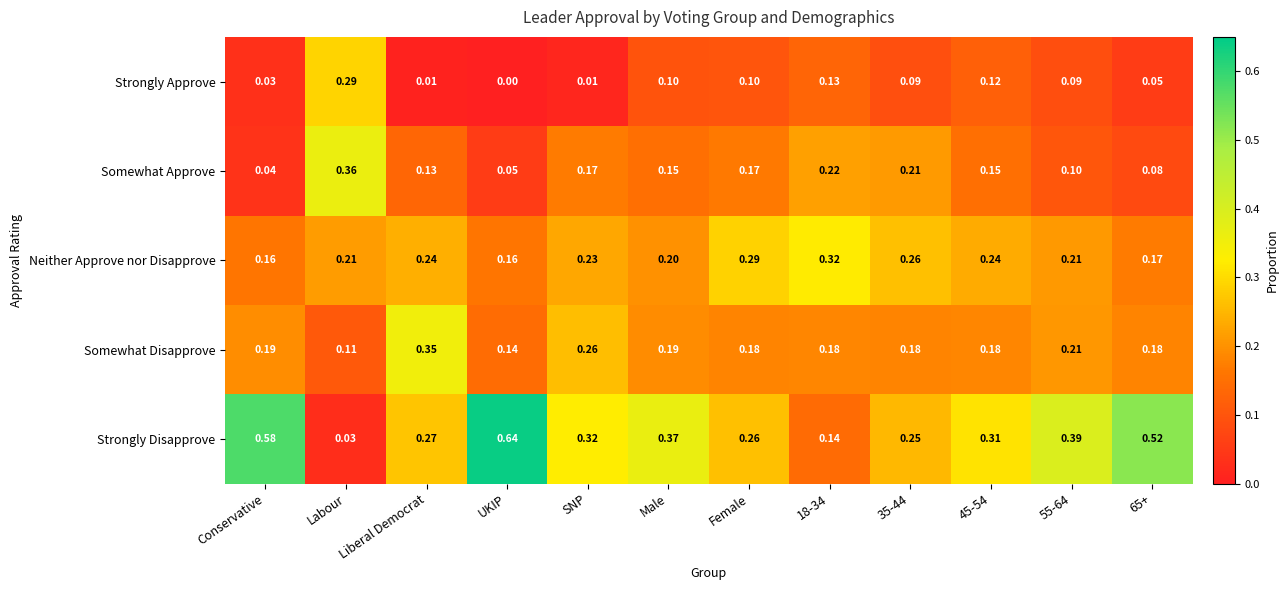

Rank the series by their maximum value, from lowest to highest.

Strongly Approve, Neither Approve nor Disapprove, Somewhat Disapprove, Somewhat Approve, Strongly Disapprove